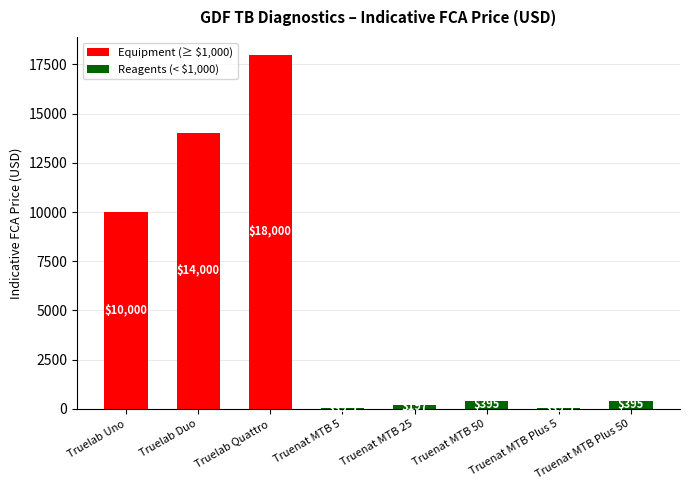

At which label is the value closest to 9019?

Truelab Uno